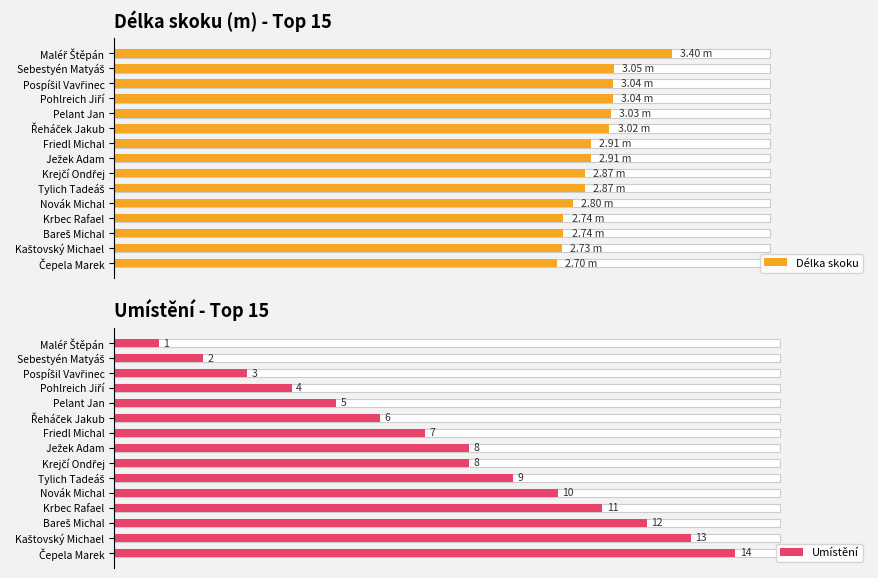

Reading right to left, what are all the values shown in this chart?

Délka skoku: 2.7	2.7	2.7	2.7	2.8	2.9	2.9	2.9	2.9	3.0	3.0	3.0	3.0	3.0	3.4
Umístění: 14.0	13.0	12.0	11.0	10.0	9.0	8.0	8.0	7.0	6.0	5.0	4.0	3.0	2.0	1.0